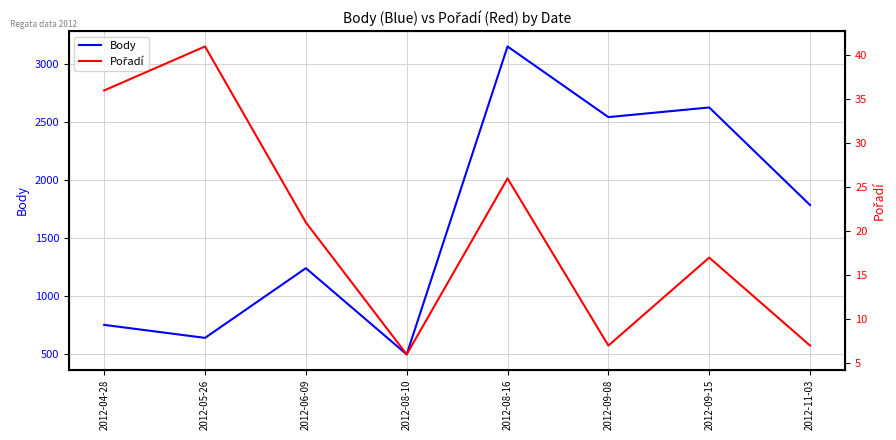

True or false: Pořadí has a value of 32 at 2012-06-09.

False